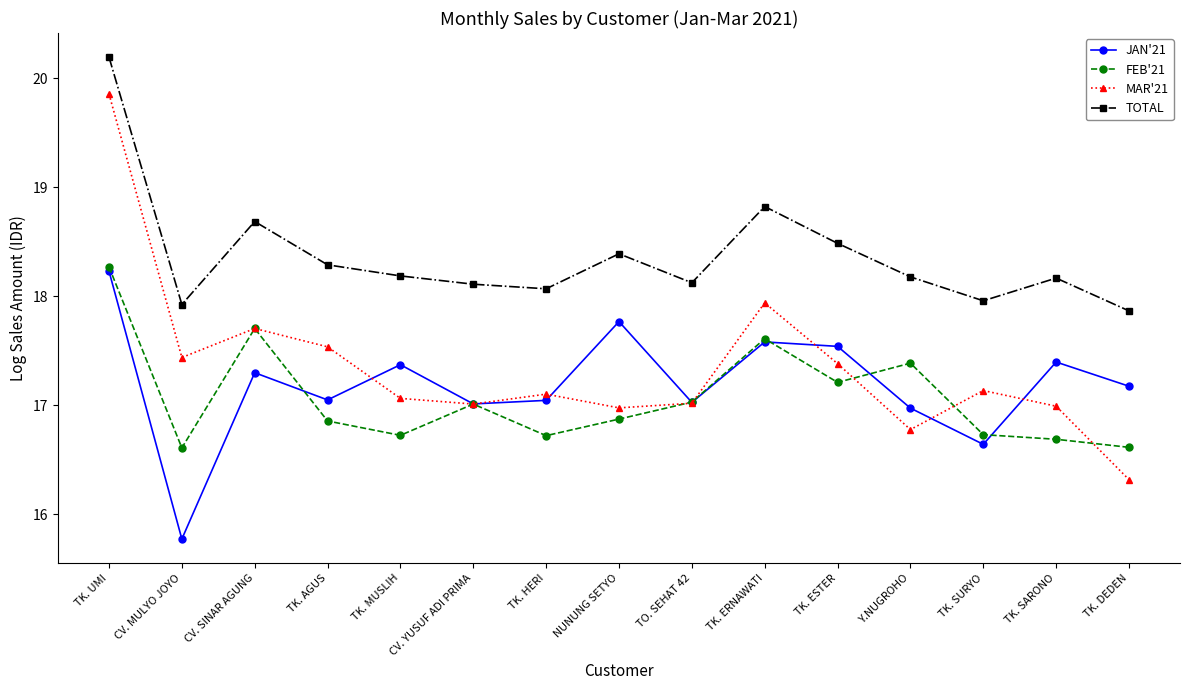

What is the label of the 8th point from the right?

NUNUNG SETYO